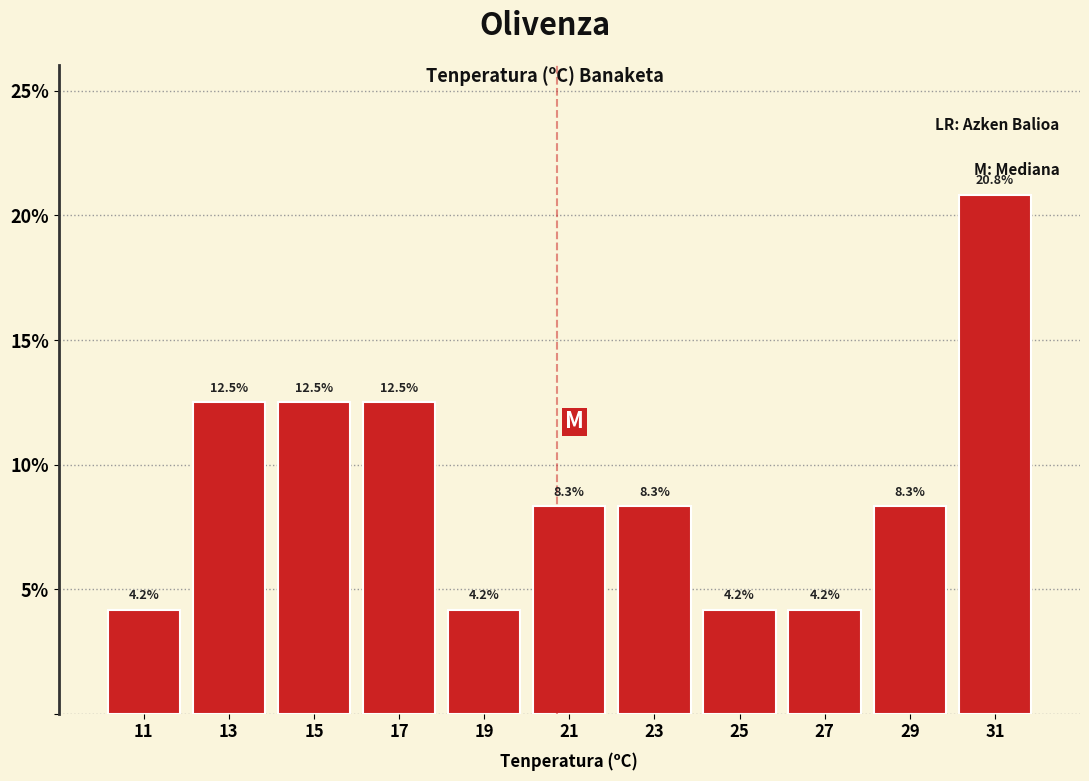

Reading left to right, transcribe this chart: for each bar, give the range it covers on the x-axis and its height.

10 to 12: 4.2
12 to 14: 12.5
14 to 16: 12.5
16 to 18: 12.5
18 to 20: 4.2
20 to 22: 8.3
22 to 24: 8.3
24 to 26: 4.2
26 to 28: 4.2
28 to 30: 8.3
30 to 32: 20.8